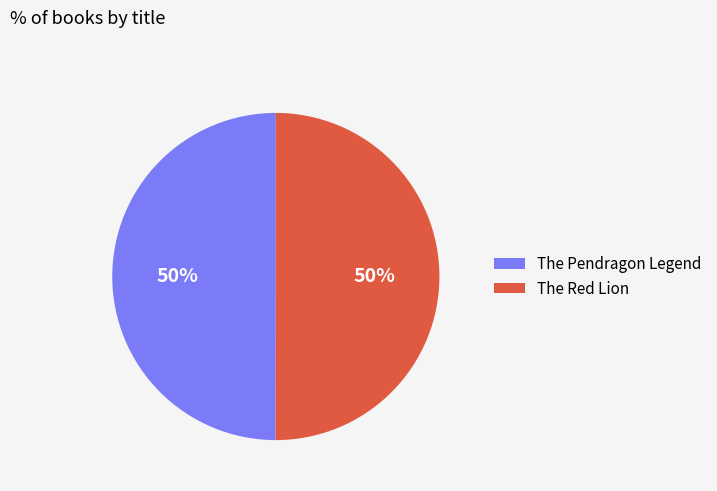

What percentage is the The Red Lion slice, to the nearest percent?

50%